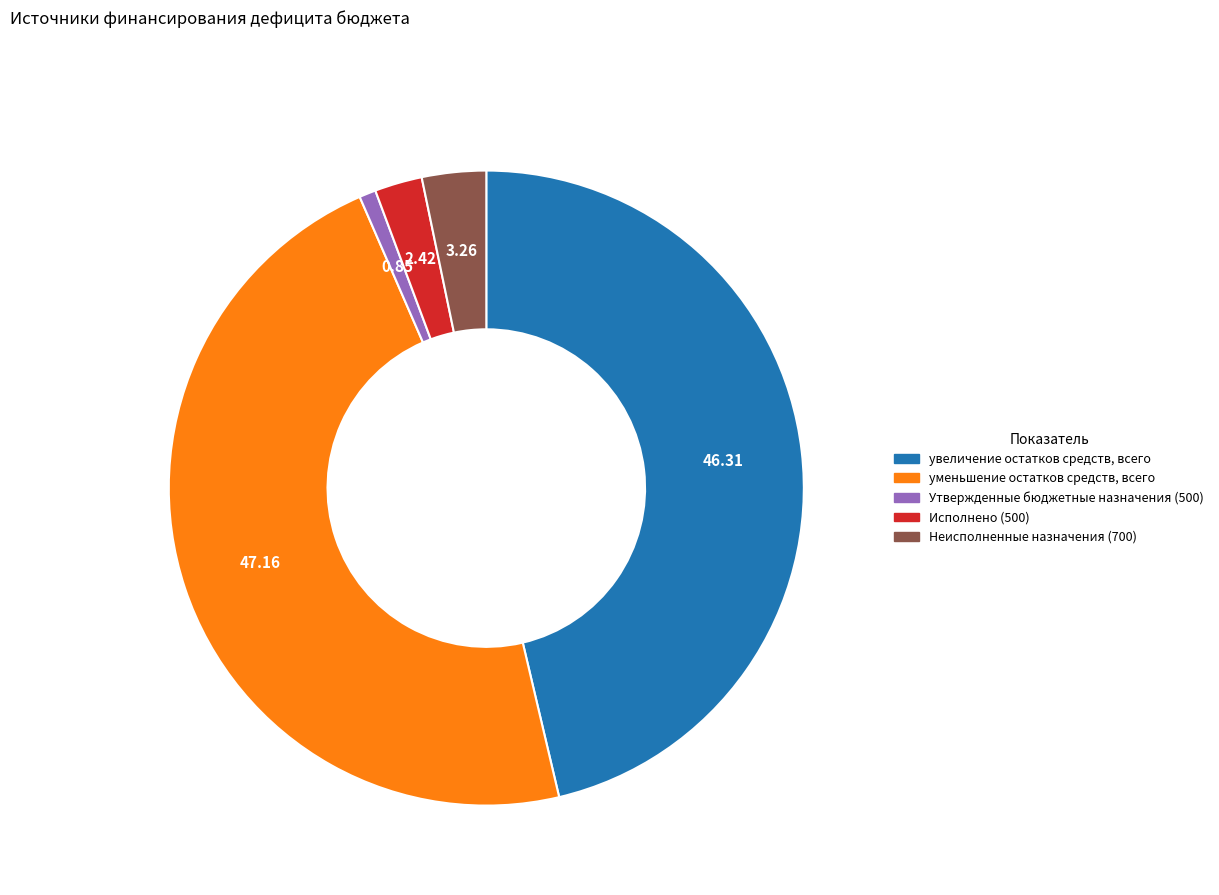

Approximately how many times larger is the value at Неисполненные назначения (700) compared to Утвержденные бюджетные назначения (500)?

3.9